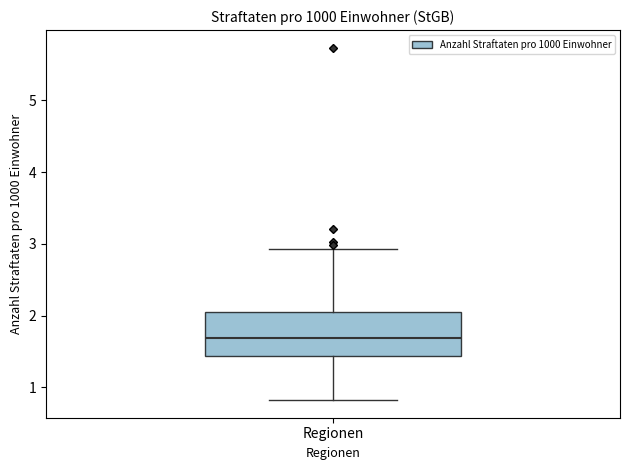

Transcribe this box plot: give where the median line is, the range the box spans, and where the two whiskers end, as read against the y-axis. The values are not printed on the chart, so give them approximately, as read against the axis.

median 1.7, box 1.4 to 2.1, whiskers 0.8 to 2.9